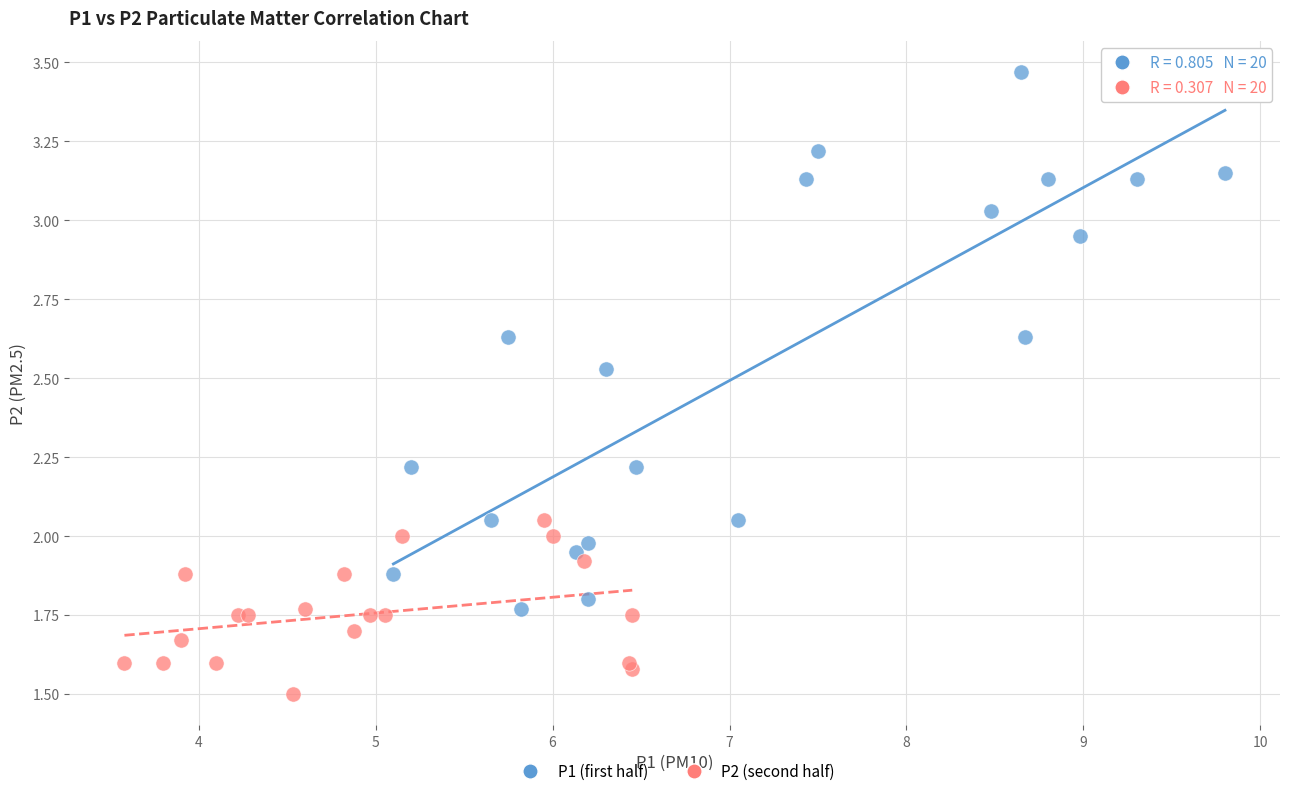

Which series has the widest spread of Y values?

P1 (first half)